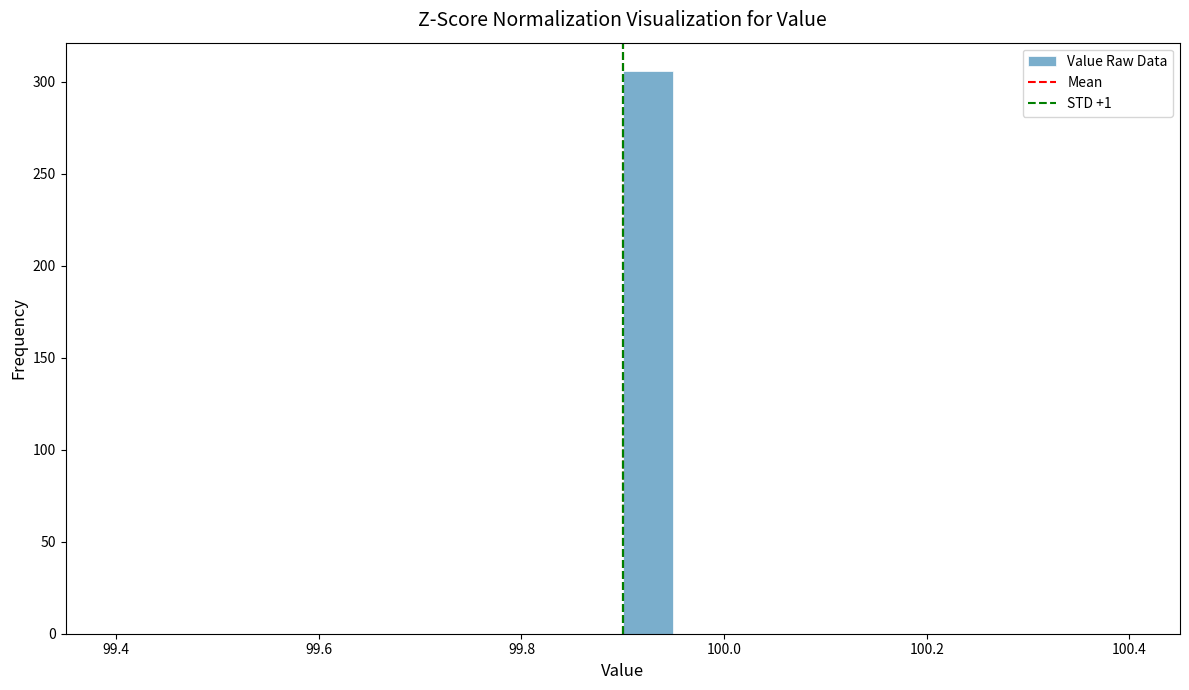

Around what value on the x-axis is the tallest bar? Give the approximate position of its centre, as read against the axis.

99.92